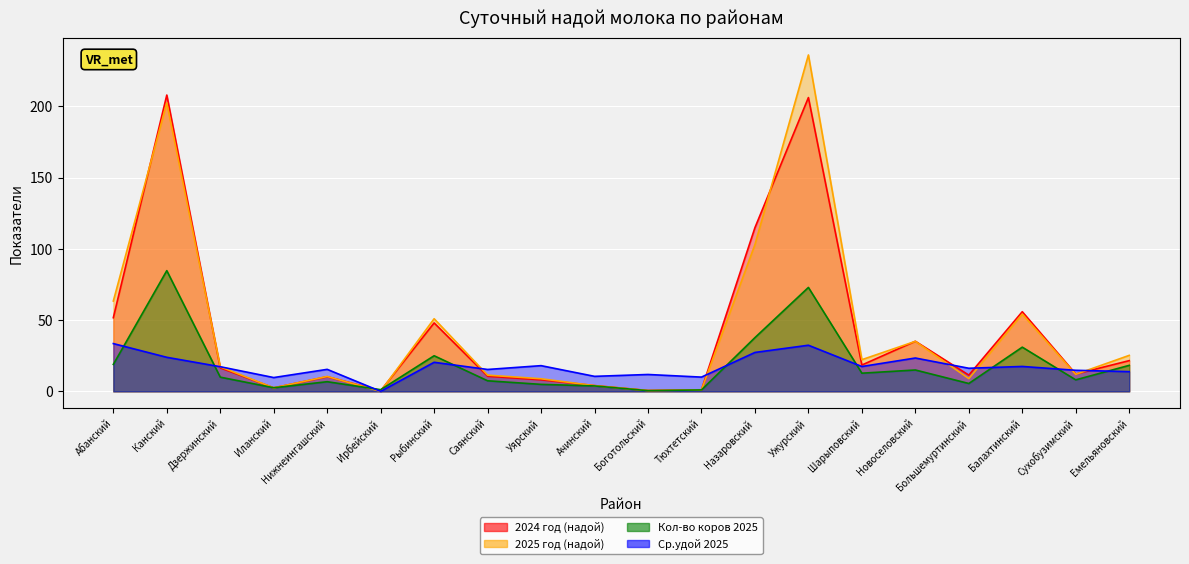

How many interior local valleys does the 2025 год (надой) series have?

6